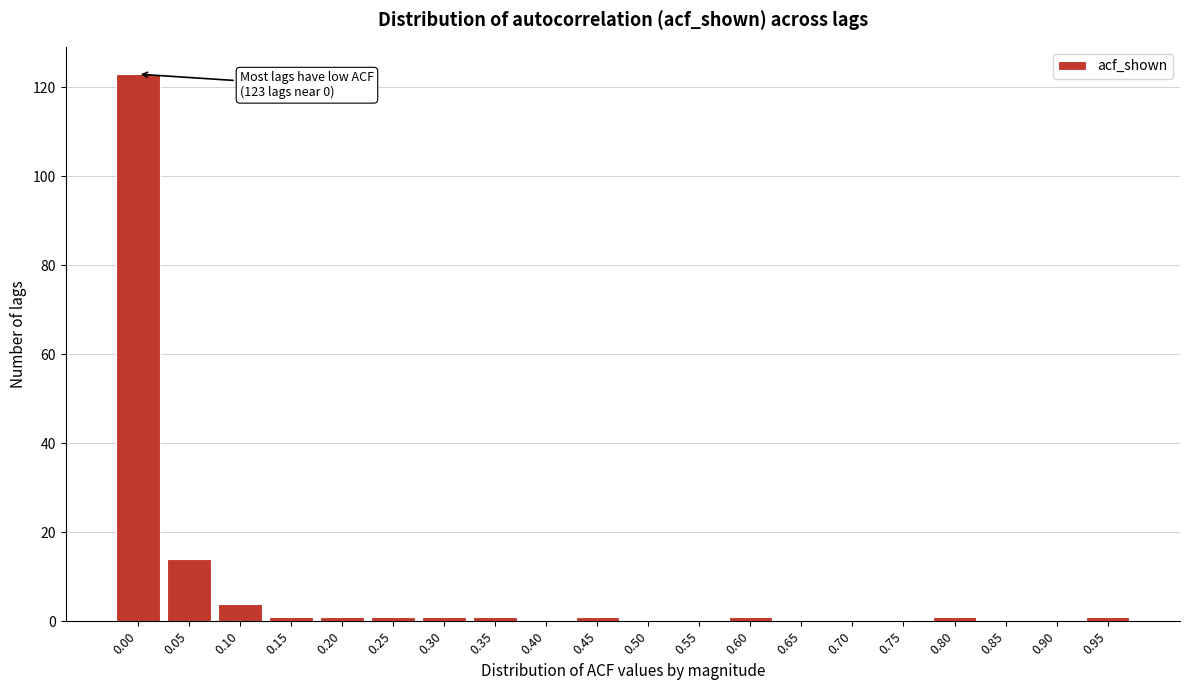

Reading left to right, what are all the values shown in this chart?

0.00=123	0.05=14	0.10=4	0.15=1	0.20=1	0.25=1	0.30=1	0.35=1	0.40=0	0.45=1	0.50=0	0.55=0	0.60=1	0.65=0	0.70=0	0.75=0	0.80=1	0.85=0	0.90=0	0.95=1